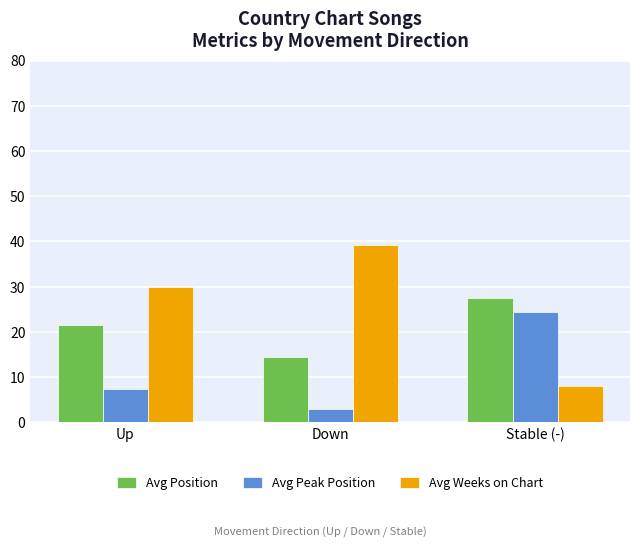

What is the average value of the Avg Weeks on Chart series?

25.7